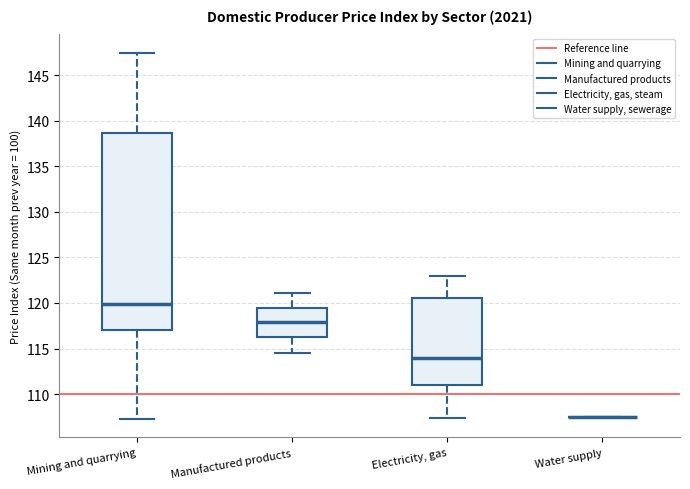

Reading left to right, transcribe this box plot: for each box, give where its median line is, the range the box spans, and where its two whiskers end, as read against the y-axis. The values are not printed on the chart, so give them approximately, as read against the axis.

Mining and quarrying: median 120.0, box 117.0 to 138.5, whiskers 107.5 to 147.5
Manufactured products: median 118.0, box 116.0 to 119.5, whiskers 114.5 to 121.0
Electricity, gas: median 114.0, box 111.0 to 120.5, whiskers 107.5 to 123.0
Water supply: box collapsed to a line at 107.5, whiskers 107.5 to 107.5